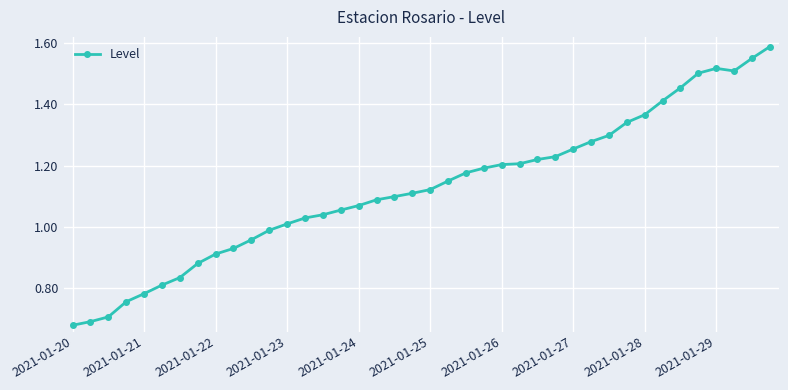

What is the sum of all values?

45.0